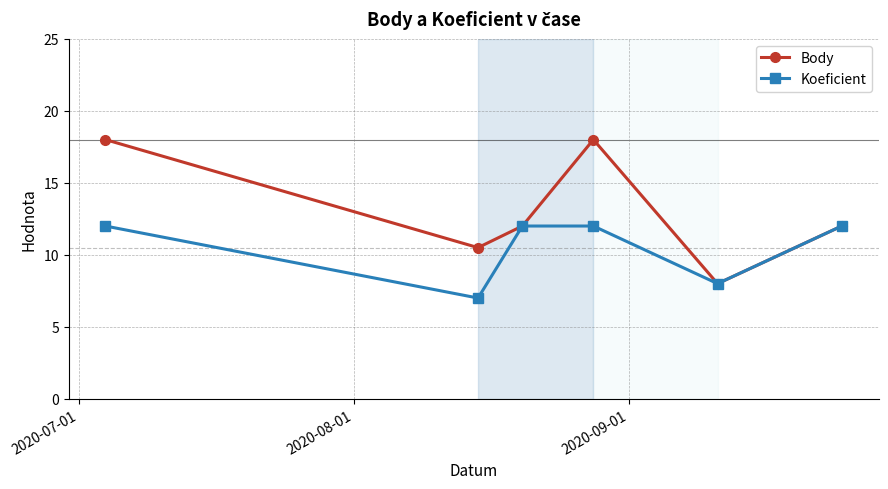

List the series in order of their overall mean, lowest first.

Koeficient, Body